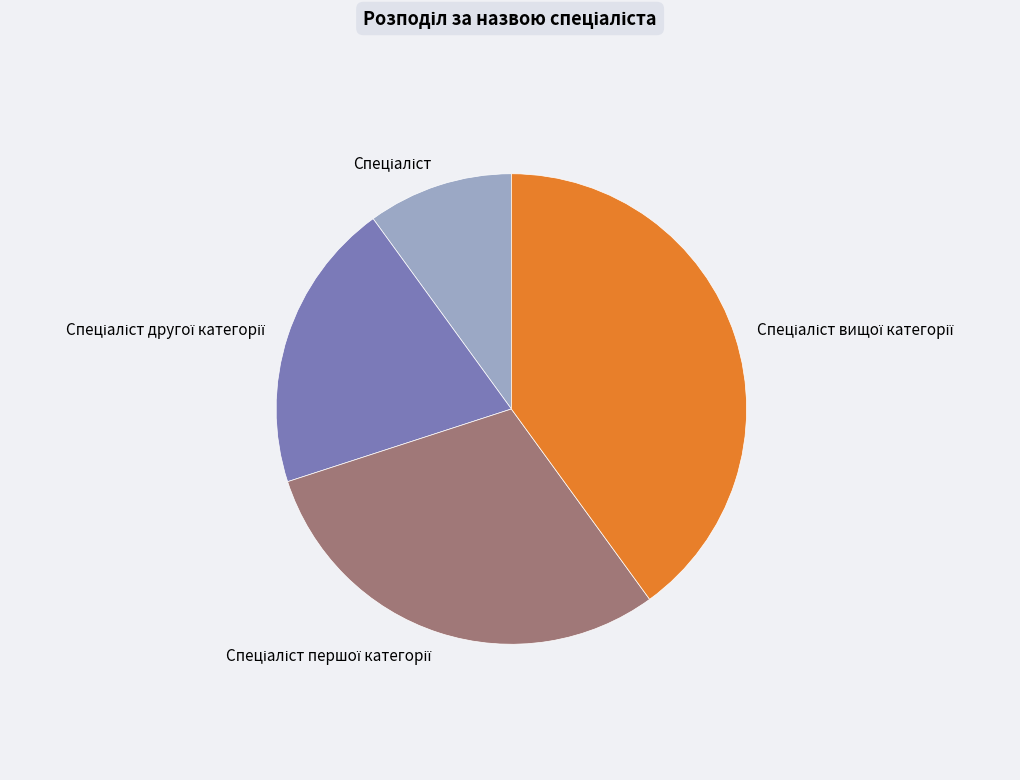

Is there any slice that represents more than half of the pie?

No